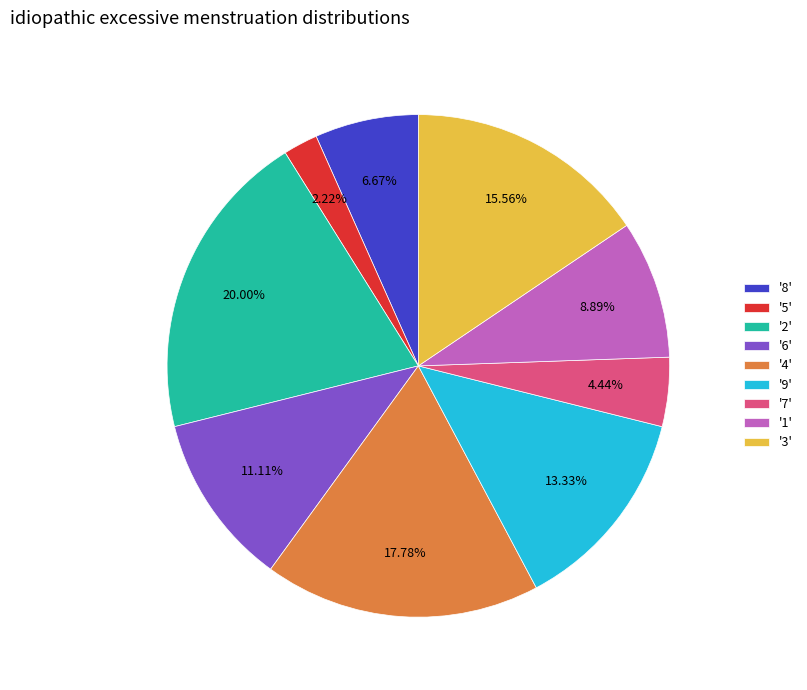

Rank the categories by value from highest to lowest.

'2', '4', '3', '9', '6', '1', '8', '7', '5'